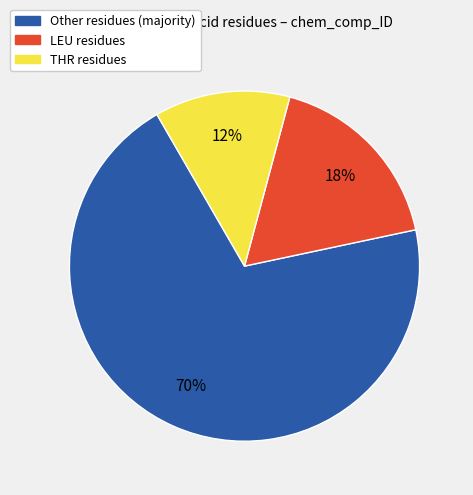

Is there a majority slice in this chart?

Yes